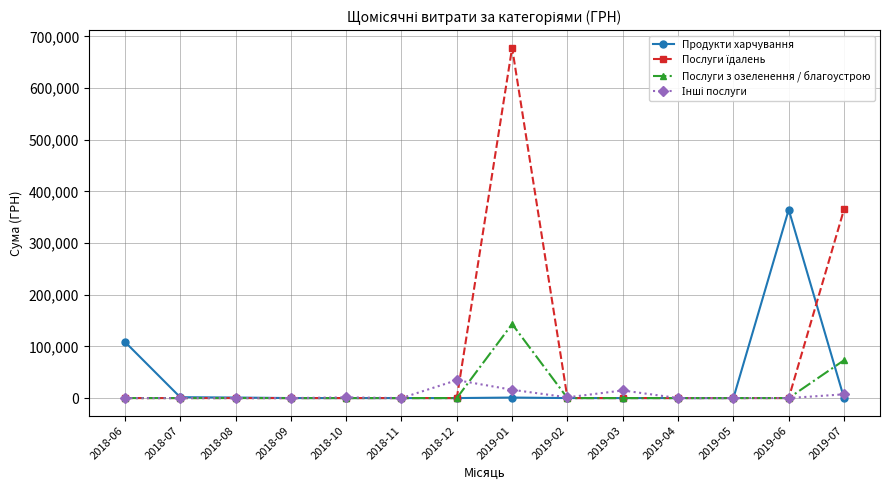

The value of Послуги з озеленення / благоустрою at 2019-07 is 73275.6. True or false?

True